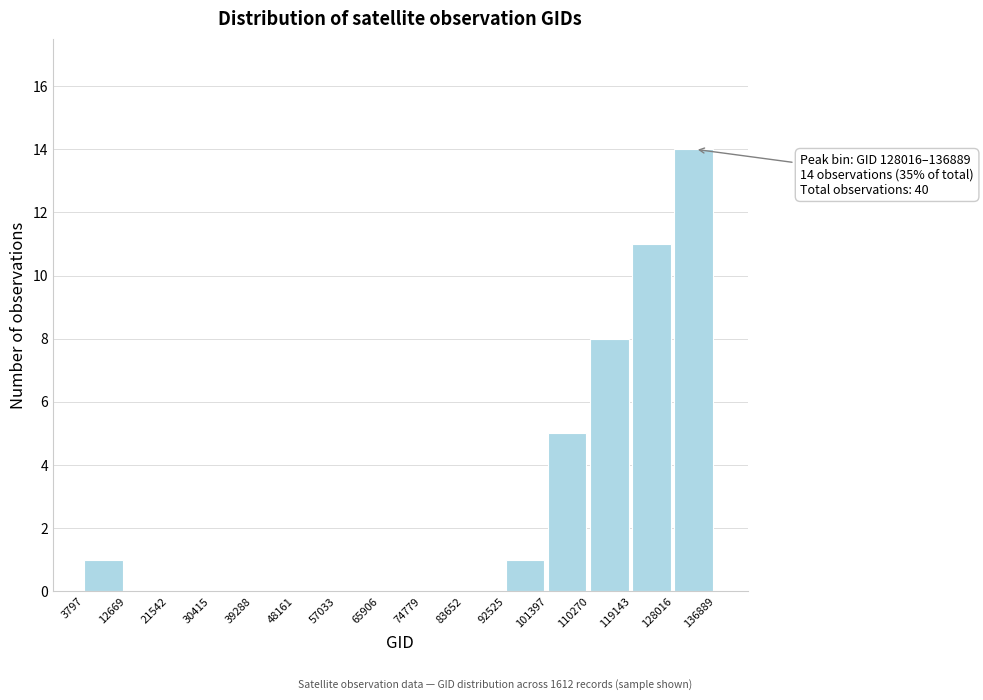

Over which range of the x-axis is the bar tallest?

128016 to 136889